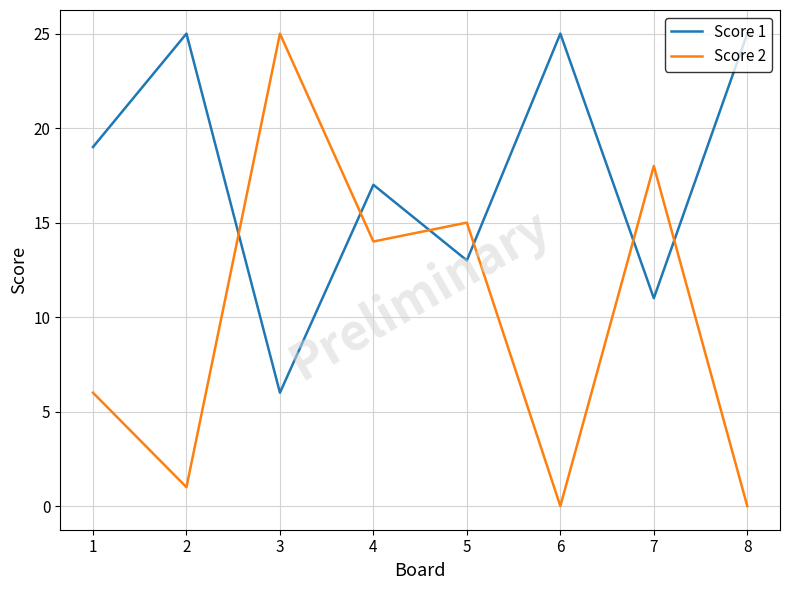

Reading left to right, extract all data points from this chart.

Score 1: 19	25	6	17	13	25	11	25
Score 2: 6	1	25	14	15	0	18	0